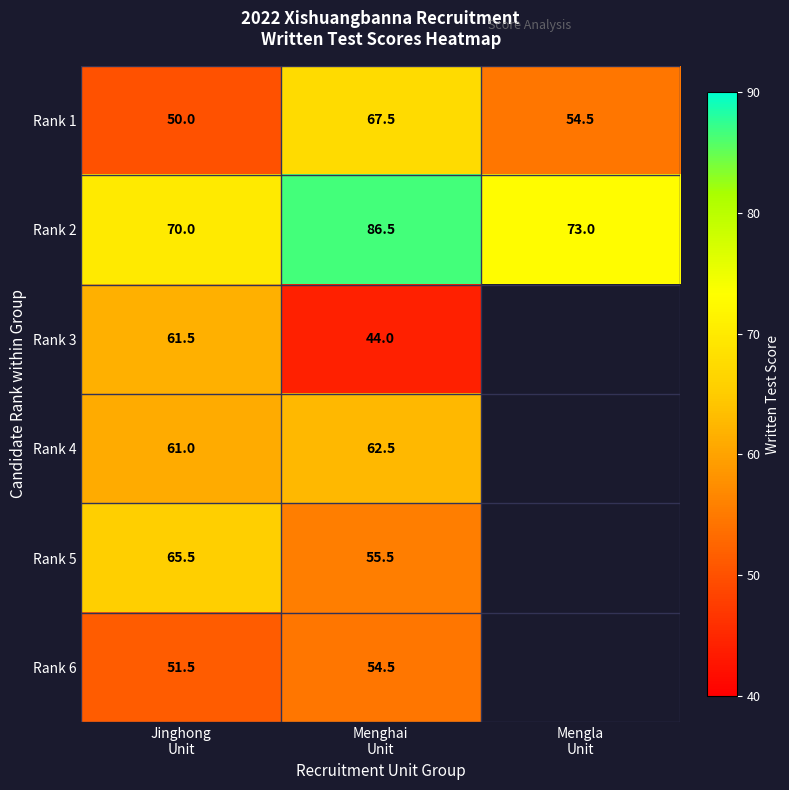

What is the minimum value for Rank 1?

50.0